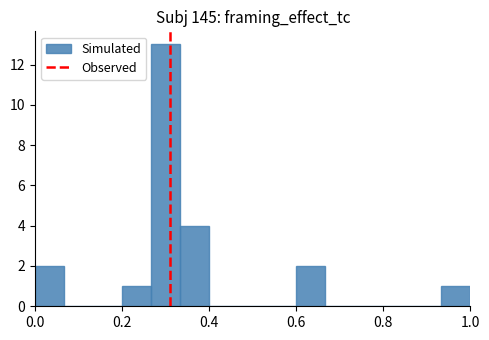

Around what value on the x-axis is the tallest bar? Give the approximate position of its centre, as read against the axis.

0.30